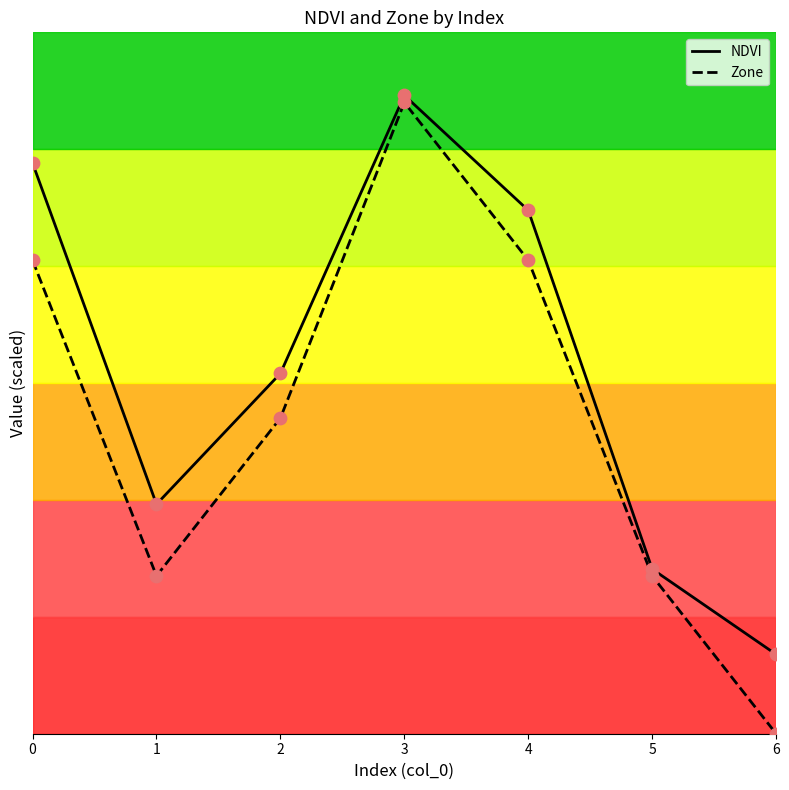

What are all the series names shown in the legend?

NDVI, Zone